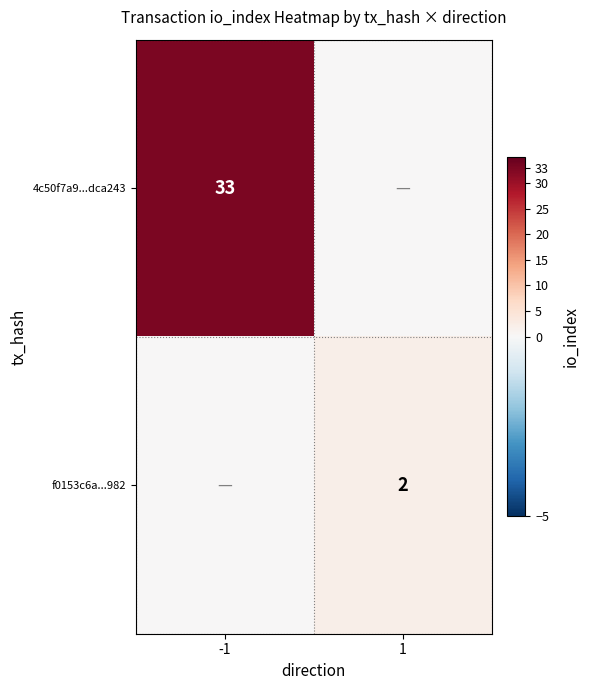

True or false: 4c50f7a9...dca243 has a value of 15 at -1.

False